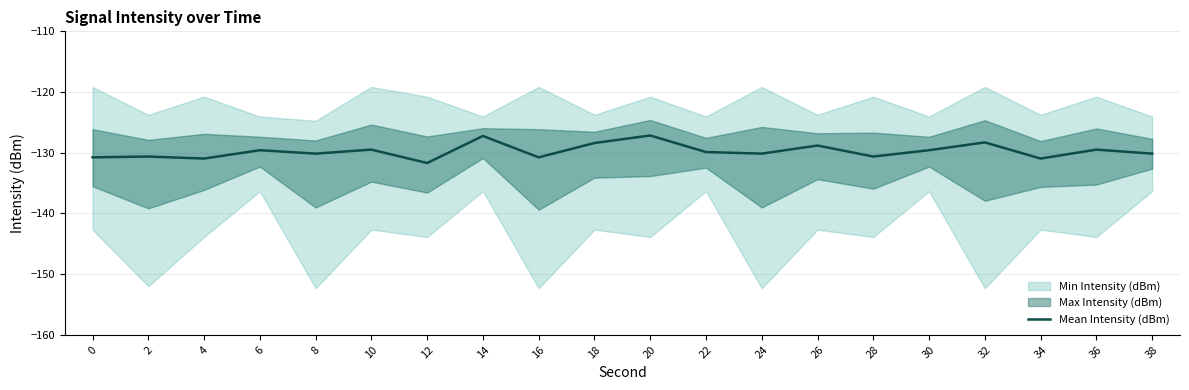

True or false: there are more than 0 points higher than both neighbors.

True